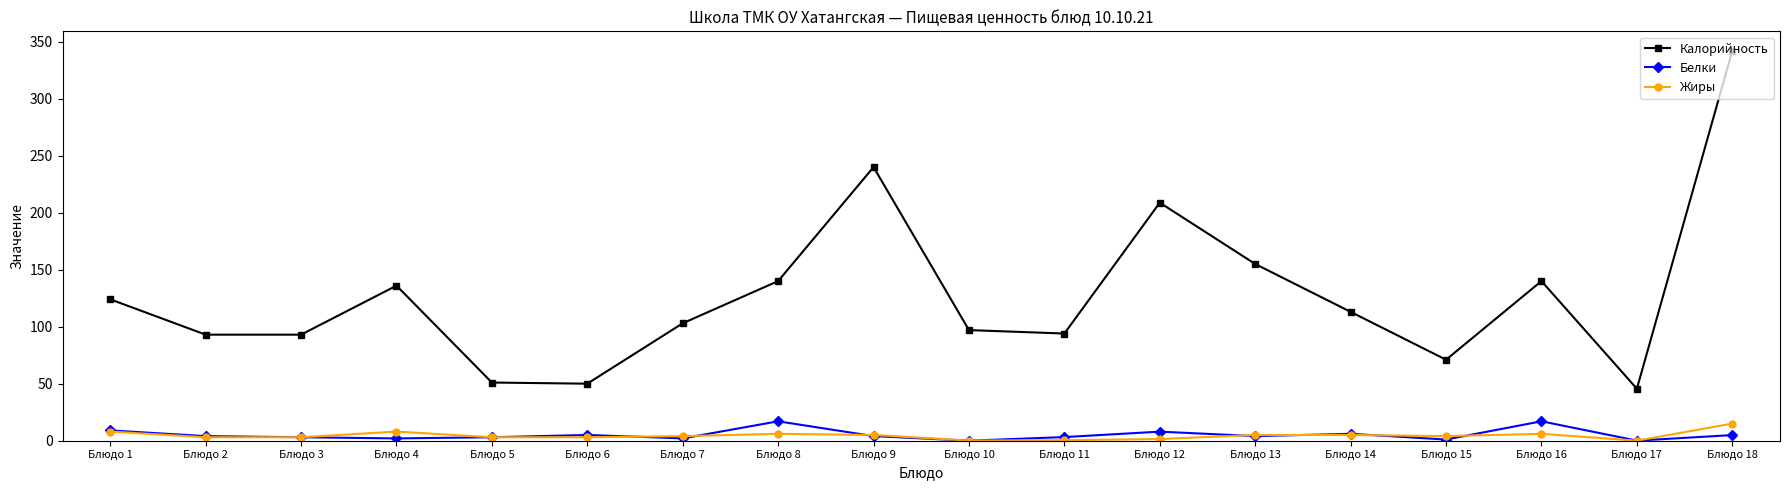

Which series has the largest total across all categories?

Калорийность